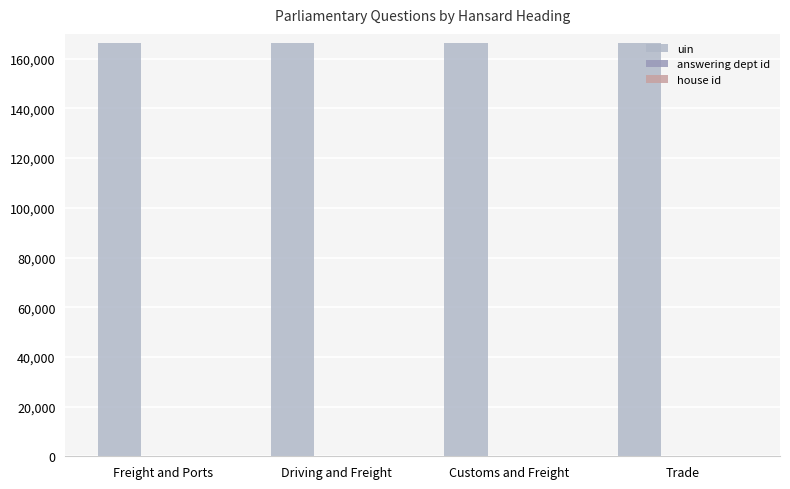

Which series has the largest total across all categories?

uin